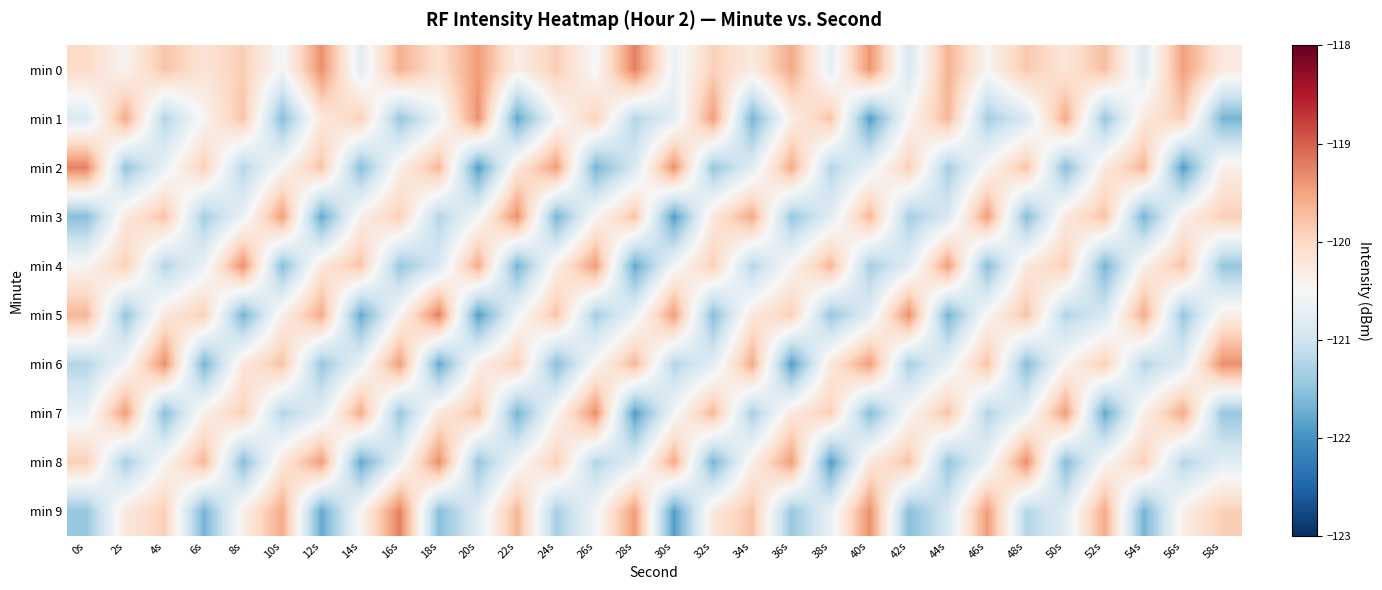

What is the maximum value shown in the chart?

-119.2